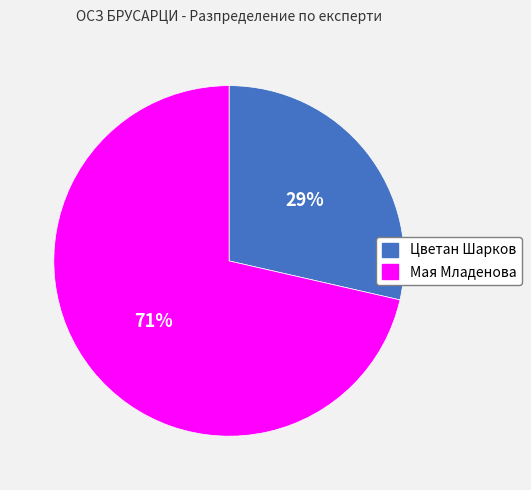

To the nearest percent, what portion does Цветан Шарков represent?

29%